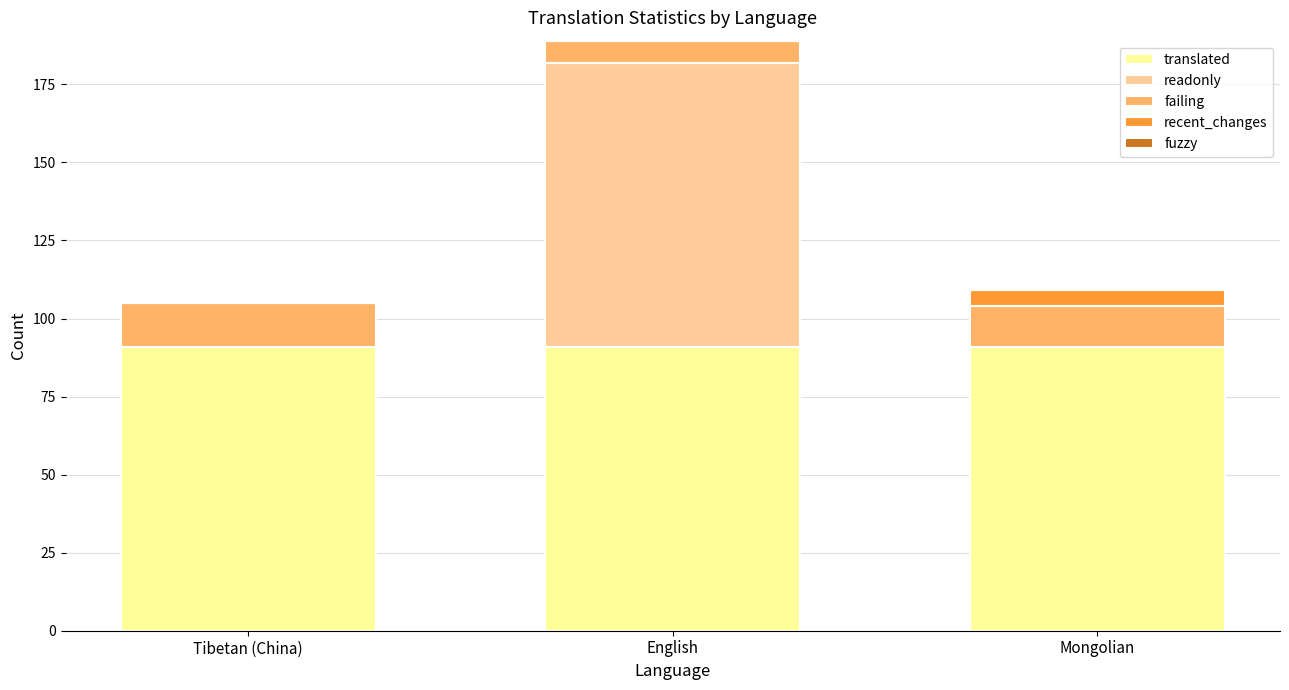

What is the maximum value for translated?

91